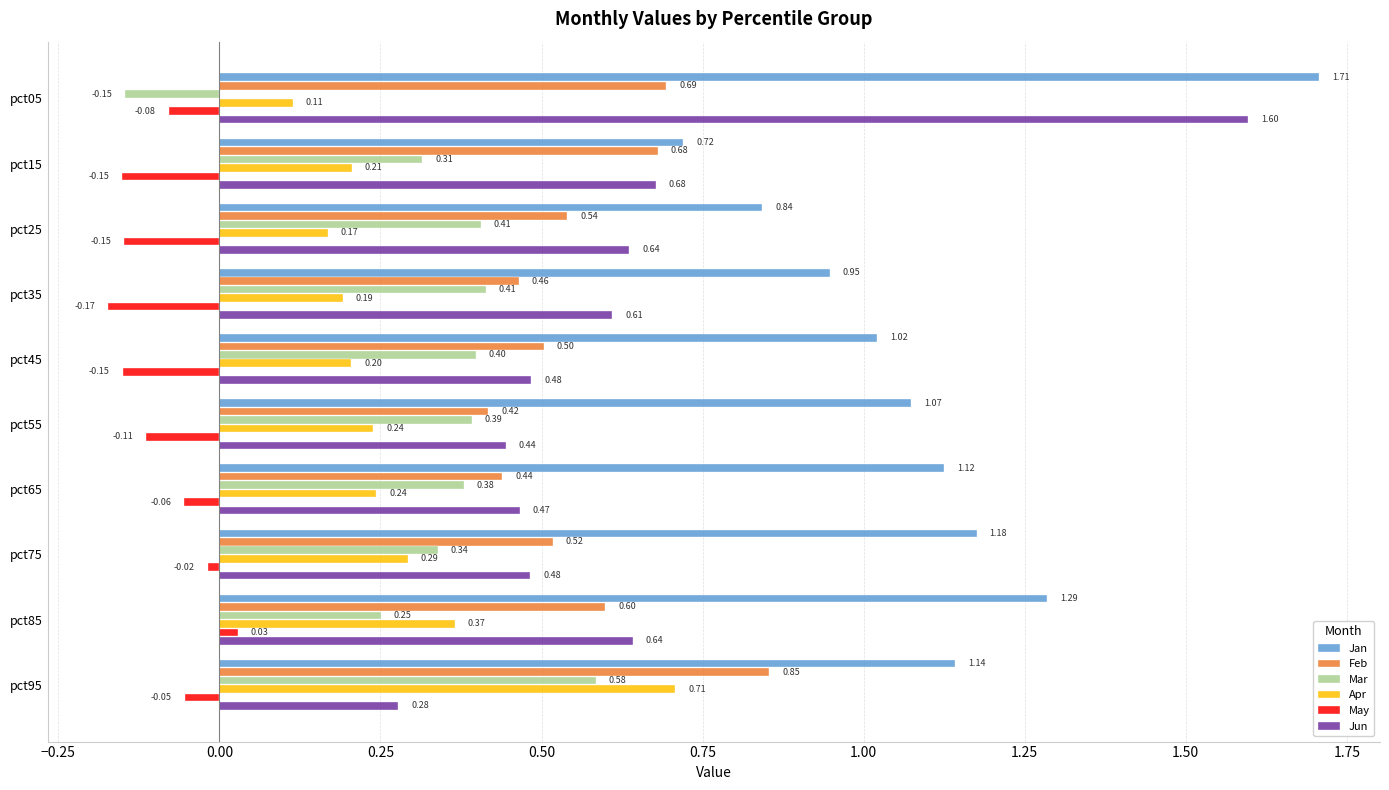

Count the Mar values in the range 0 to 1.

9